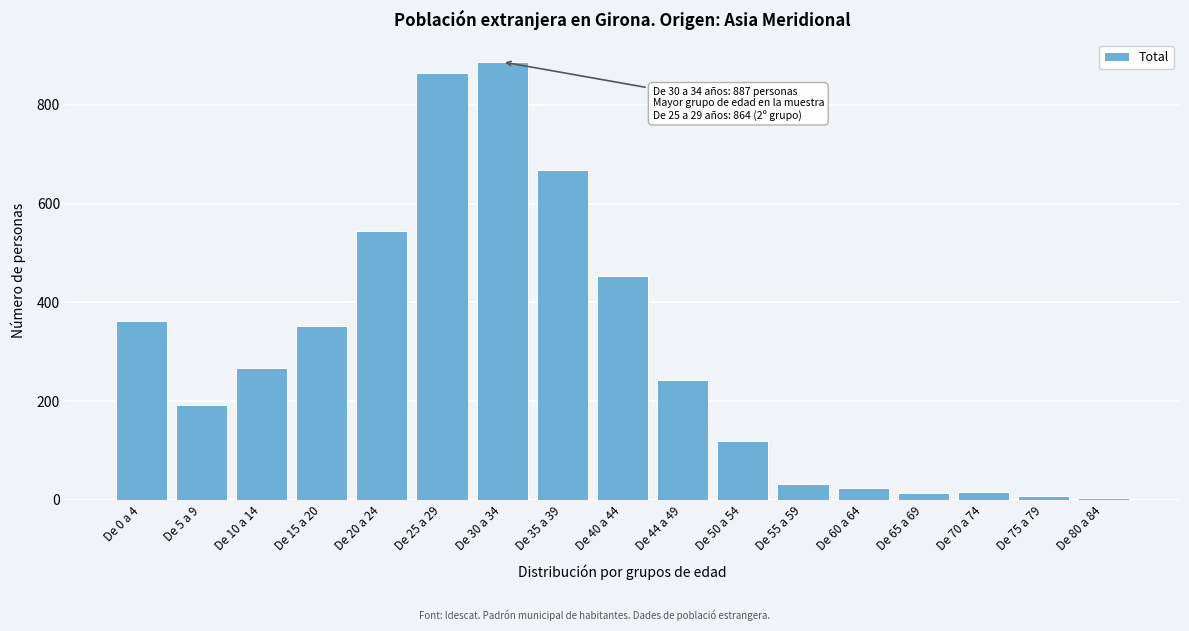

The chart shows a value of 242 at De 44 a 49. True or false?

True